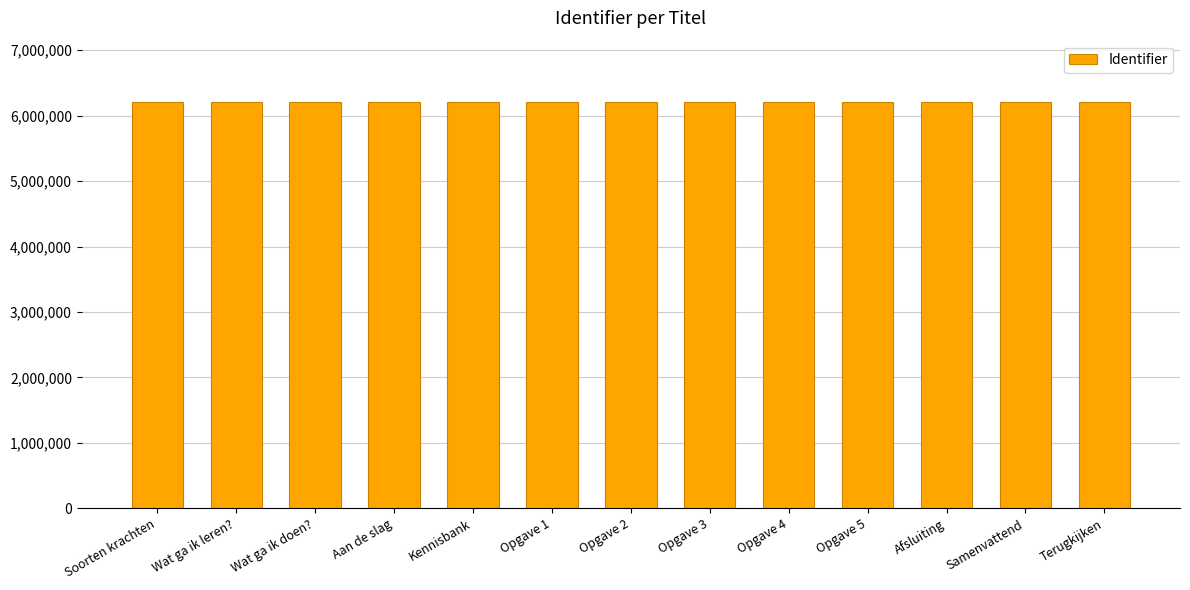

True or false: the data shows 9691464 at Soorten krachten.

False